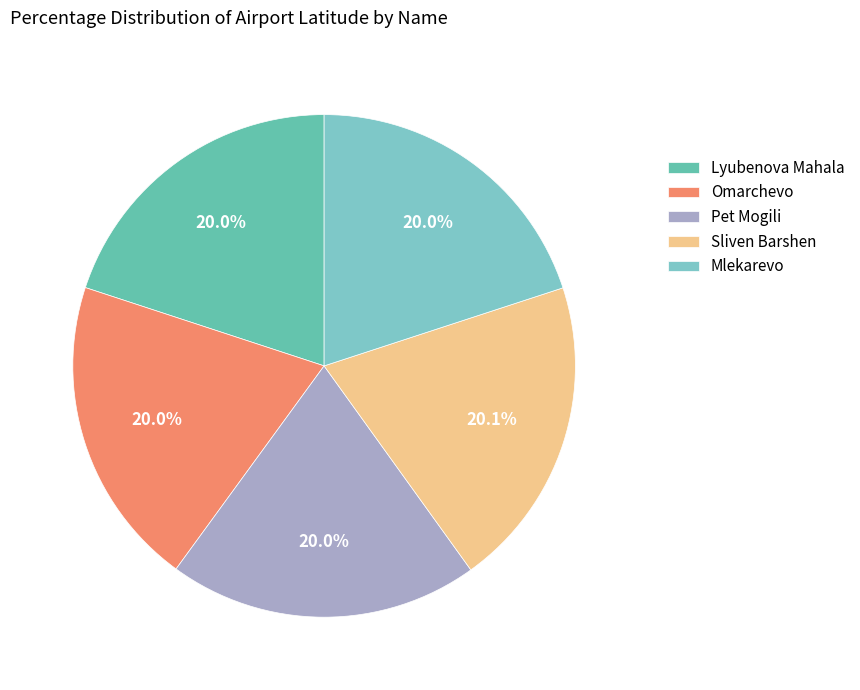

Do Sliven Barshen and Pet Mogili together represent more than half of the pie?

No